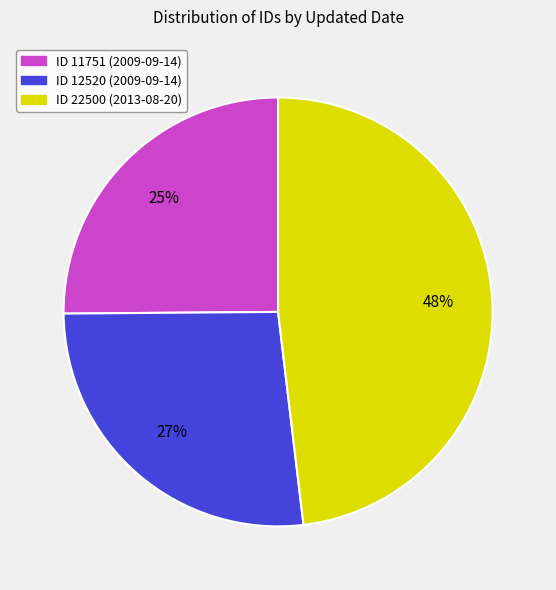

Do ID 22500 (2013-08-20) and ID 12520 (2009-09-14) together represent more than half of the pie?

Yes